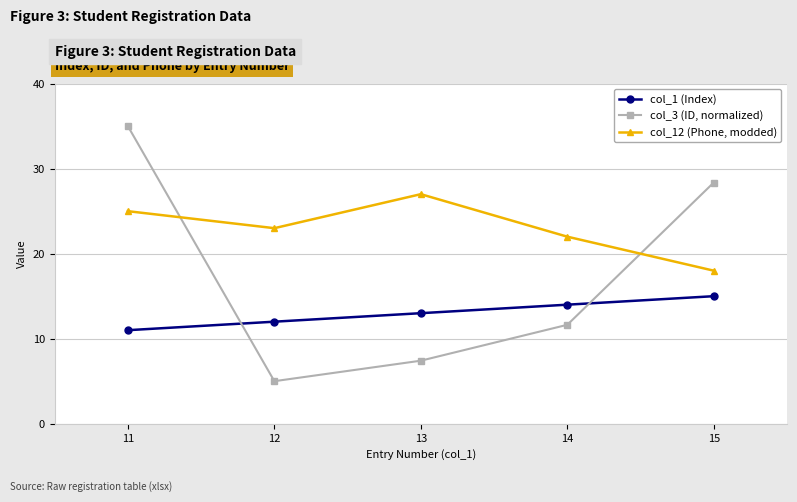

Which series has the largest total across all categories?

col_12 (Phone, modded)